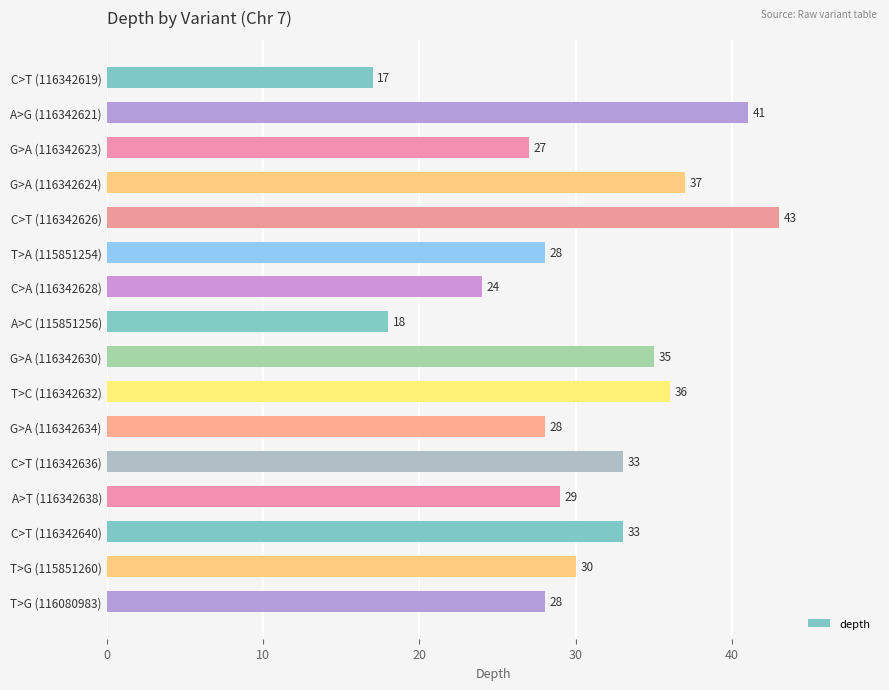

Is it true that the value at T>C (116342632) is 20?

False